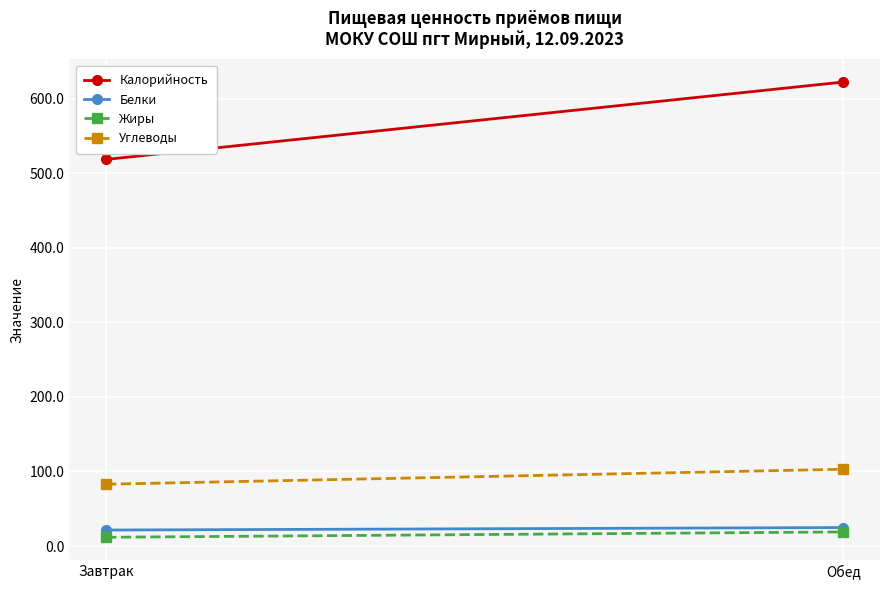

What is the sum of the Углеводы values at Завтрак and Обед?

185.9